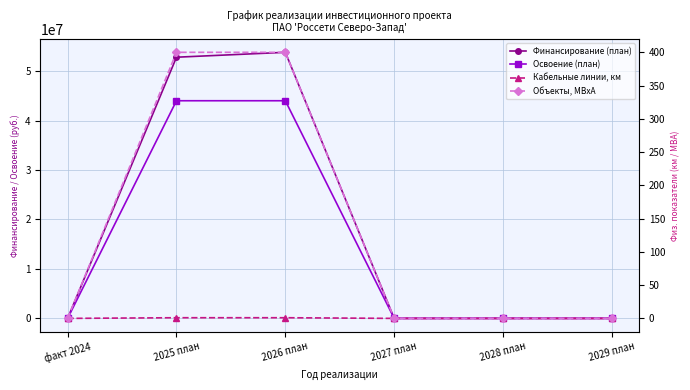

What position from the left is 2027 план?

4